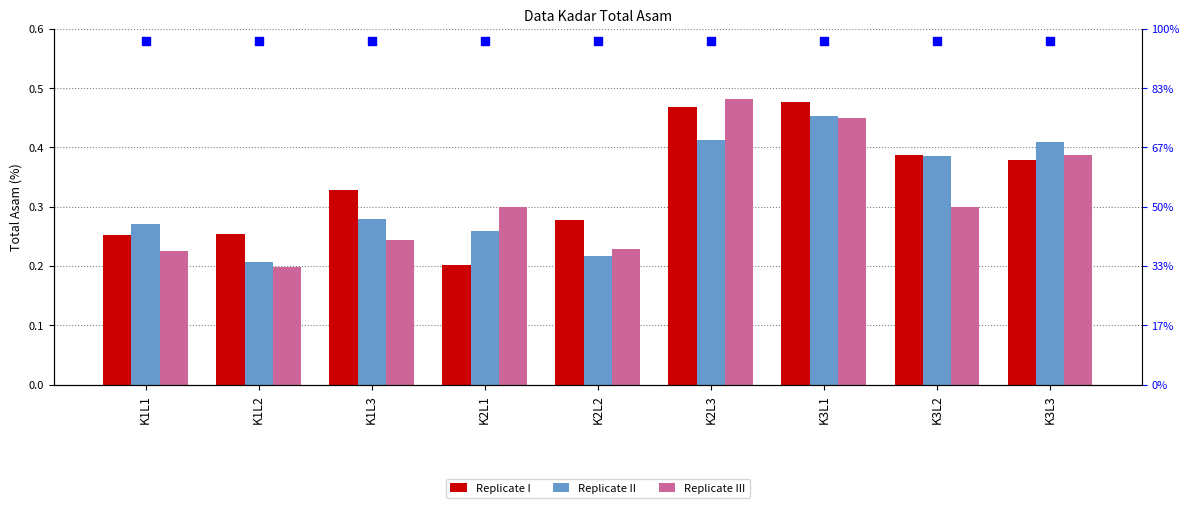

Which series contains the lowest Y value?

Replicate III